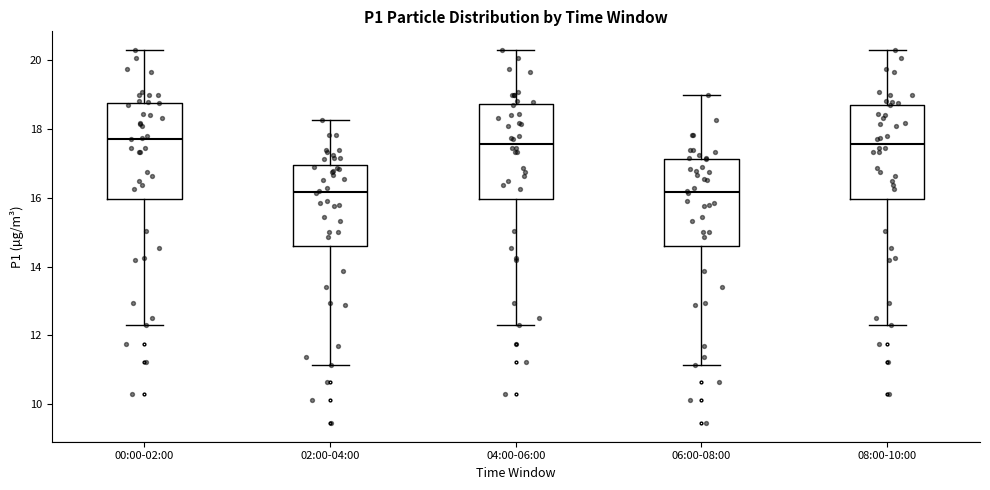

Reading left to right, read every box against the y-axis: the position of its median line, the range the box covers, and the ends of its whiskers. The values are not printed on the chart, so give them approximately, as read against the axis.

00:00-02:00: median 17.8, box 16.0 to 18.8, whiskers 12.4 to 20.4
02:00-04:00: median 16.2, box 14.6 to 17.0, whiskers 11.2 to 18.2
04:00-06:00: median 17.6, box 16.0 to 18.8, whiskers 12.4 to 20.4
06:00-08:00: median 16.2, box 14.6 to 17.2, whiskers 11.2 to 19.0
08:00-10:00: median 17.6, box 16.0 to 18.8, whiskers 12.4 to 20.4